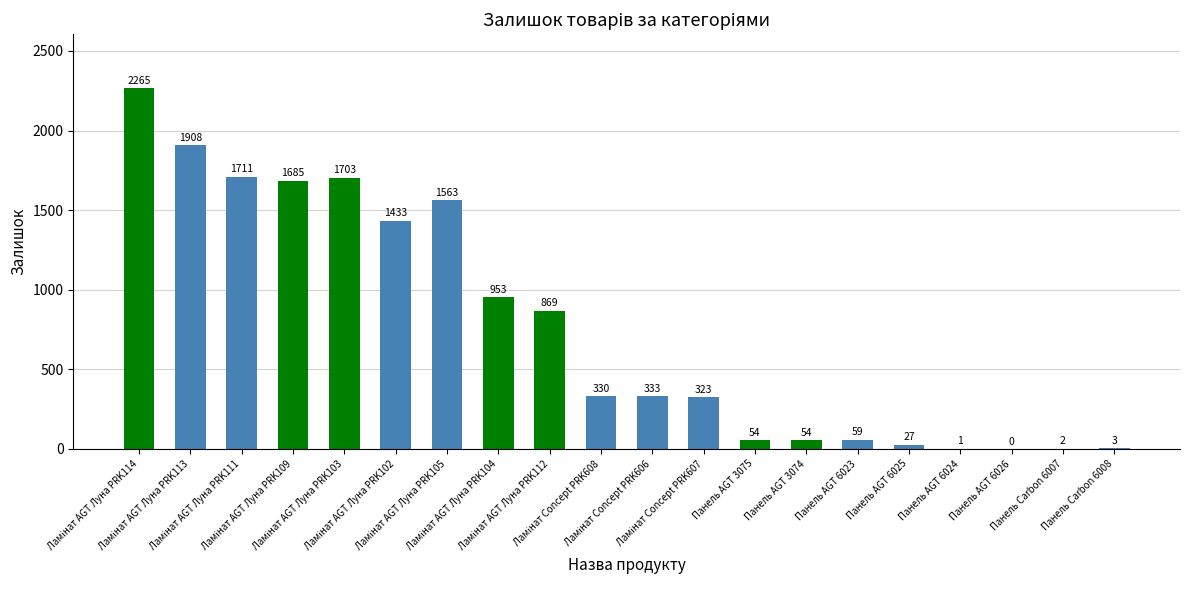

What is the maximum value shown in the chart?

2265